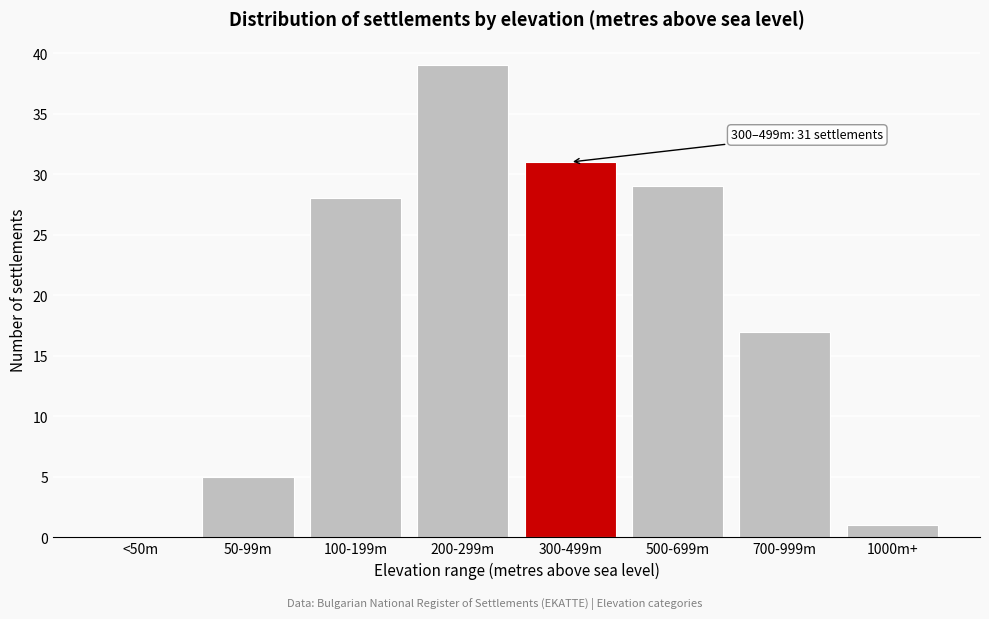

Reading right to left, transcribe all the data shown in this chart.

1000m+=1	700-999m=17	500-699m=29	300-499m=31	200-299m=39	100-199m=28	50-99m=5	<50m=0